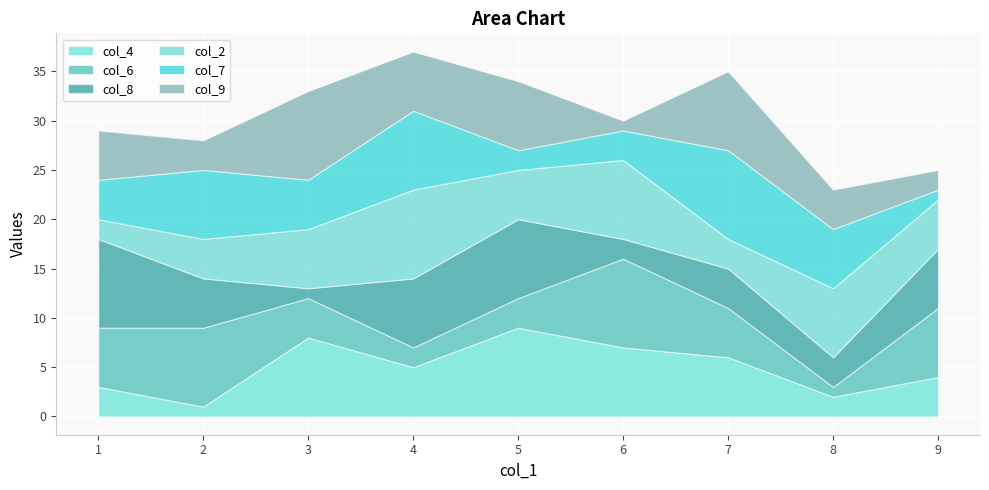

True or false: col_2 has a value of 9 at 4.

True